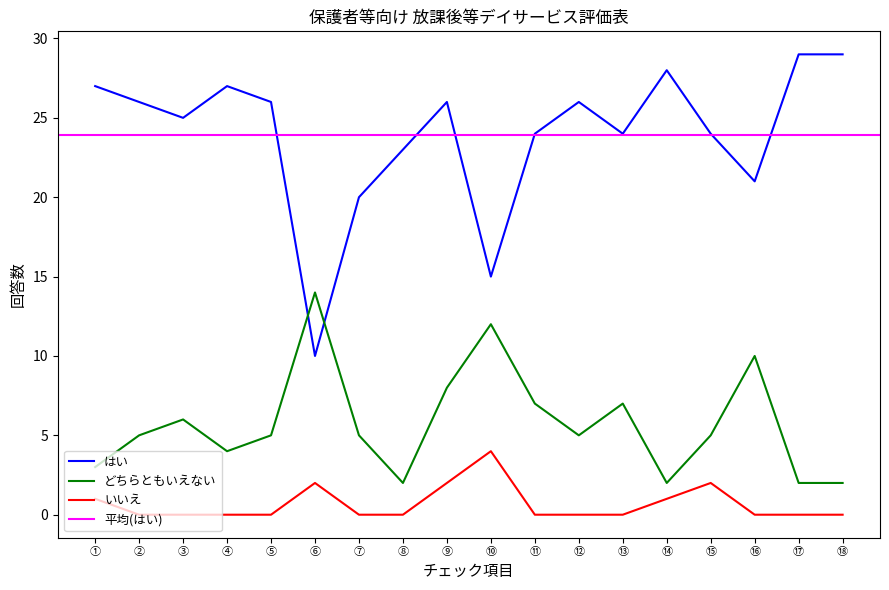

At ⑧, list the series in order from smallest to largest.

いいえ, どちらともいえない, はい